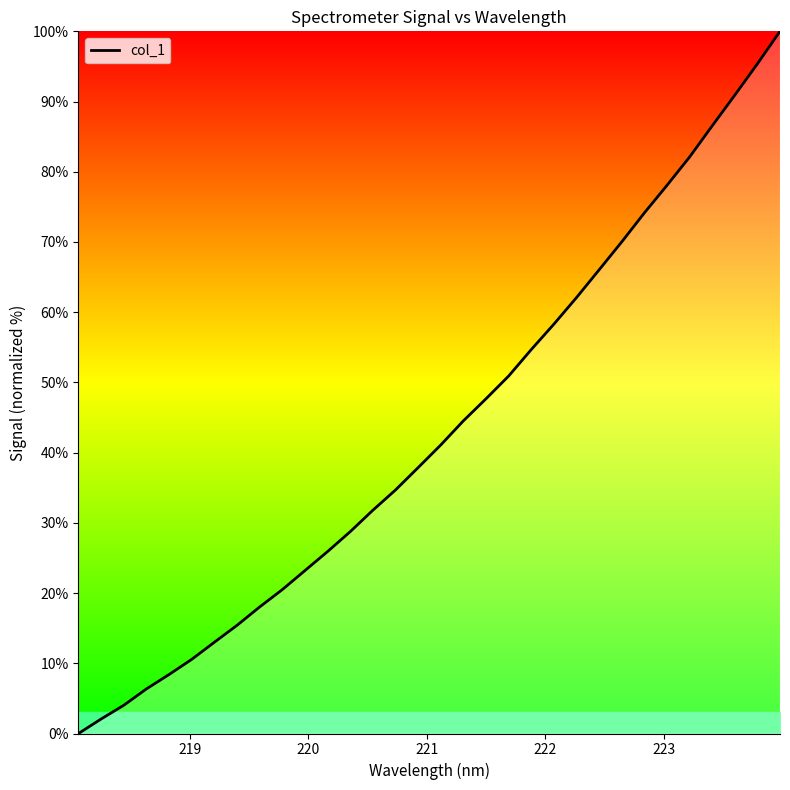

Does the chart have visible grid lines?

No